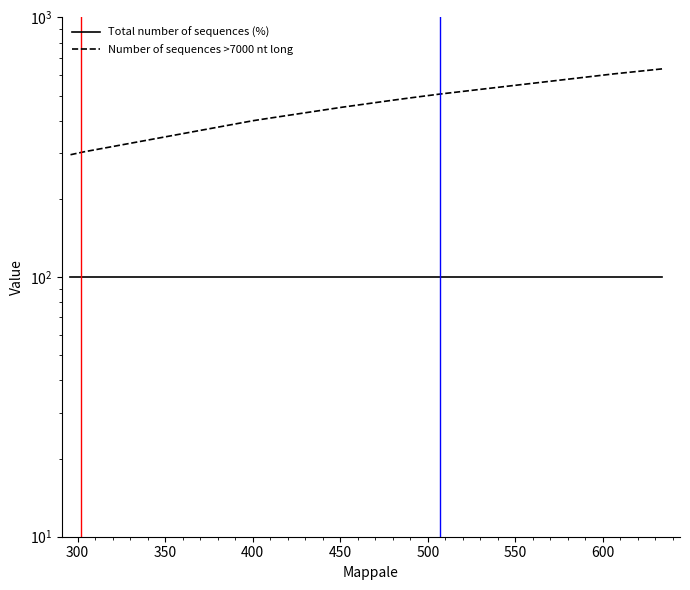

What is the maximum value for Number of sequences >7000 nt long?

634